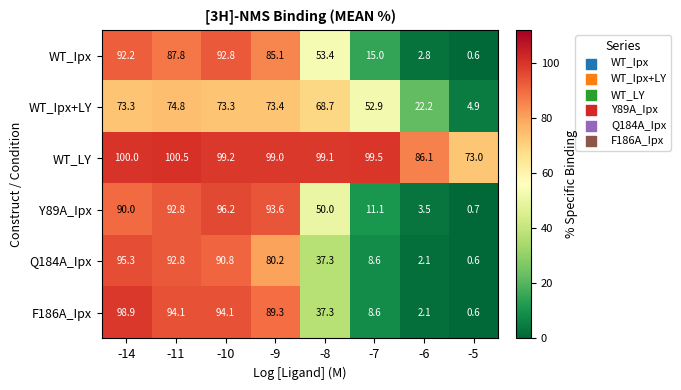

Which category has the lowest value in the WT_Ipx series?

-5